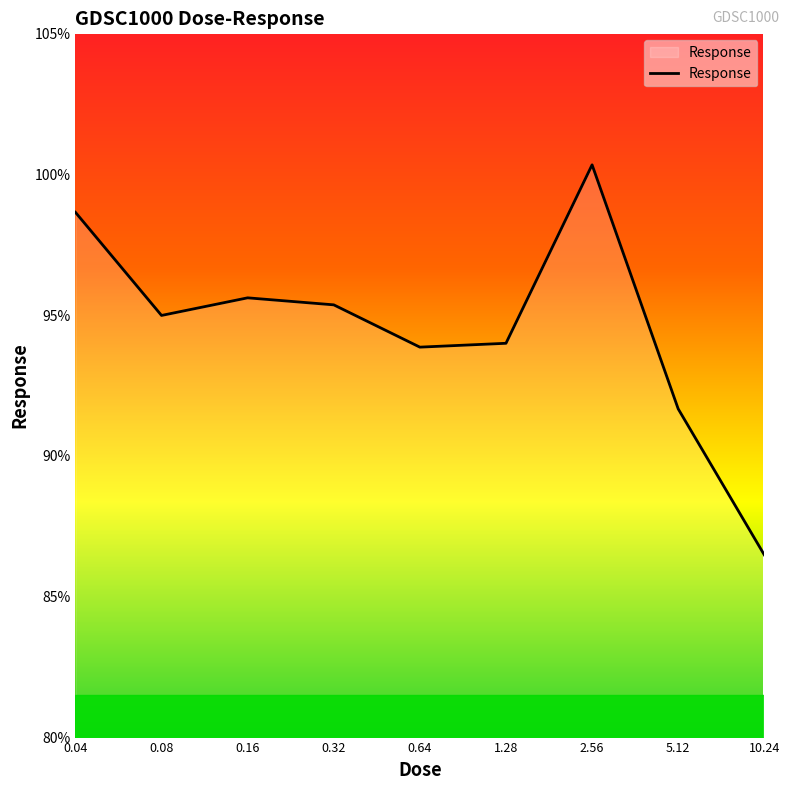

What is the difference between the maximum and minimum values?

13.8